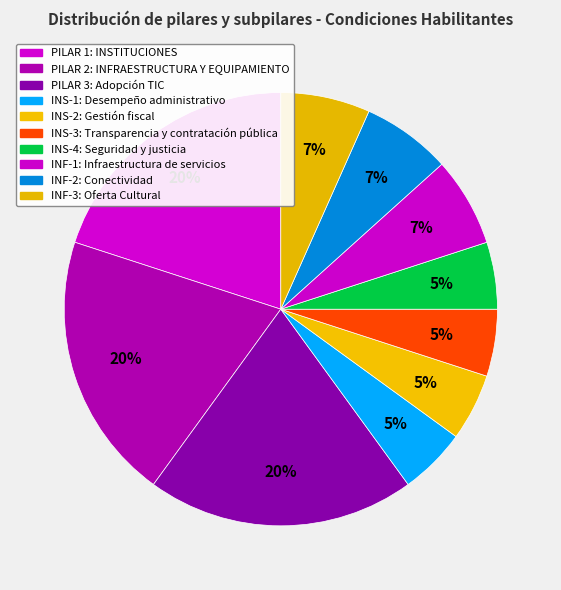

Count the number of slices in the pie.

10